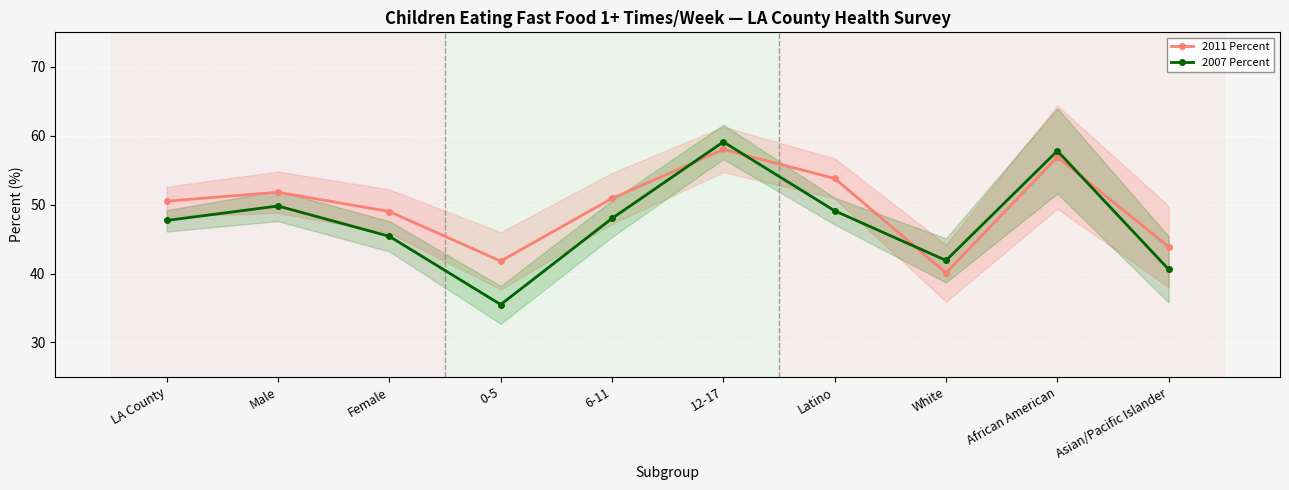

What is the label of the 10th point from the left?

Asian/Pacific Islander